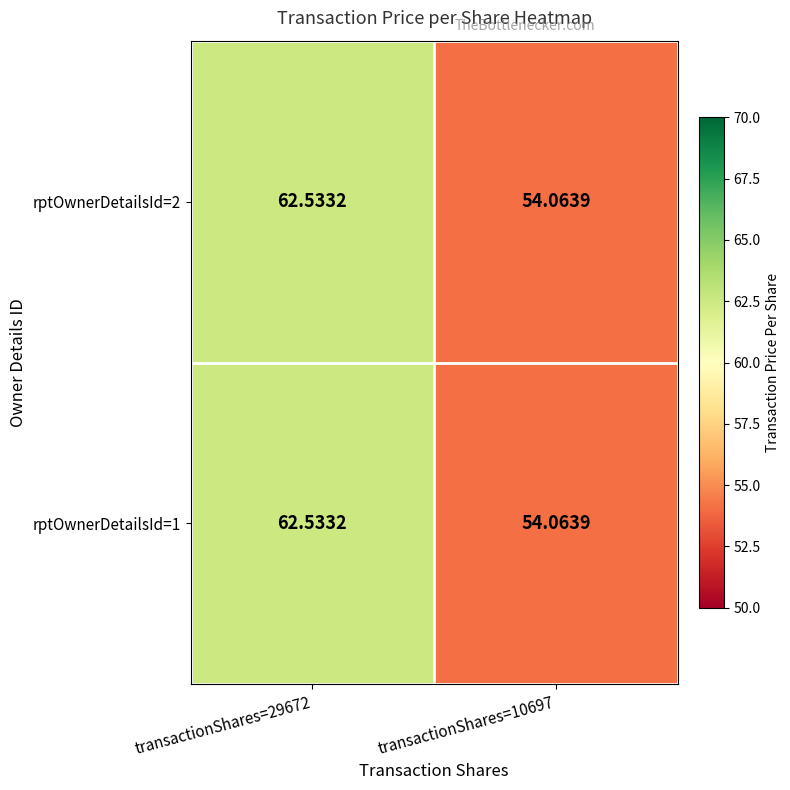

Is the value of rptOwnerDetailsId=1 at transactionShares=10697 greater than the value of rptOwnerDetailsId=2 at transactionShares=29672?

No